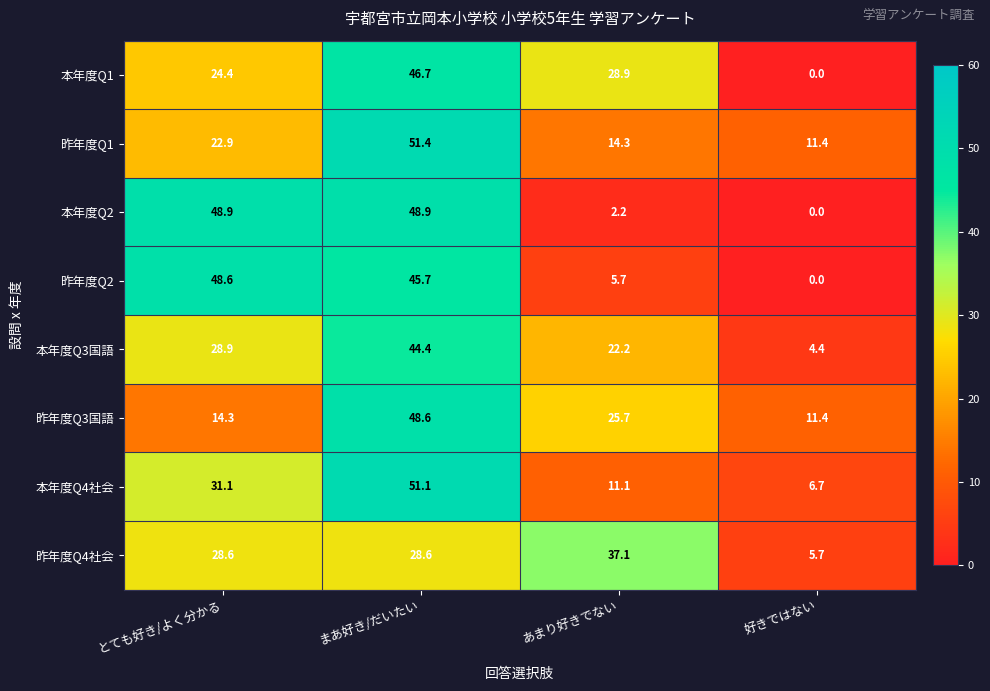

How many categories are shown in the chart?

4